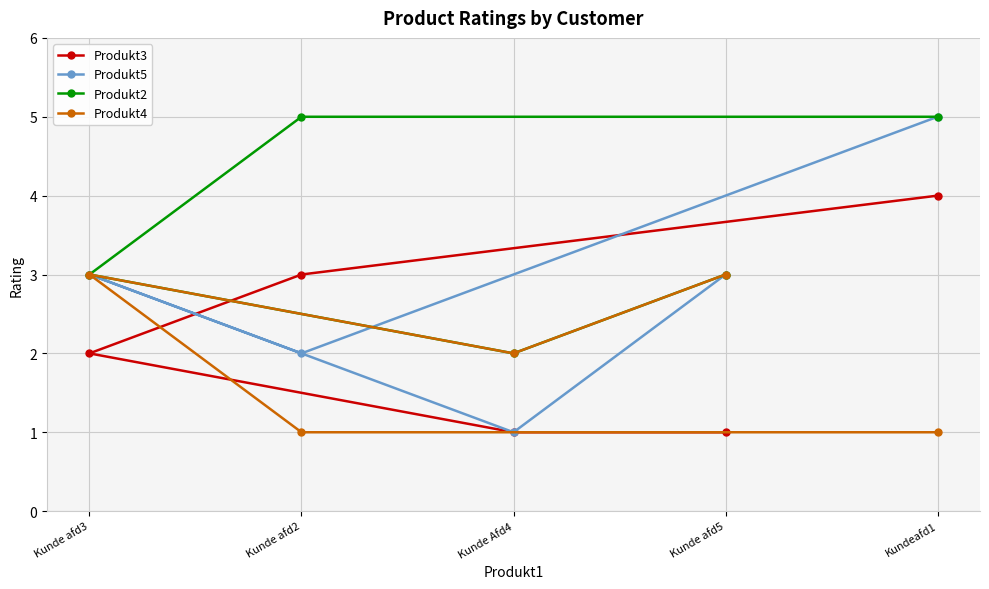

What is the difference between the Produkt5 values at Kunde afd3 and Kundeafd1?

2